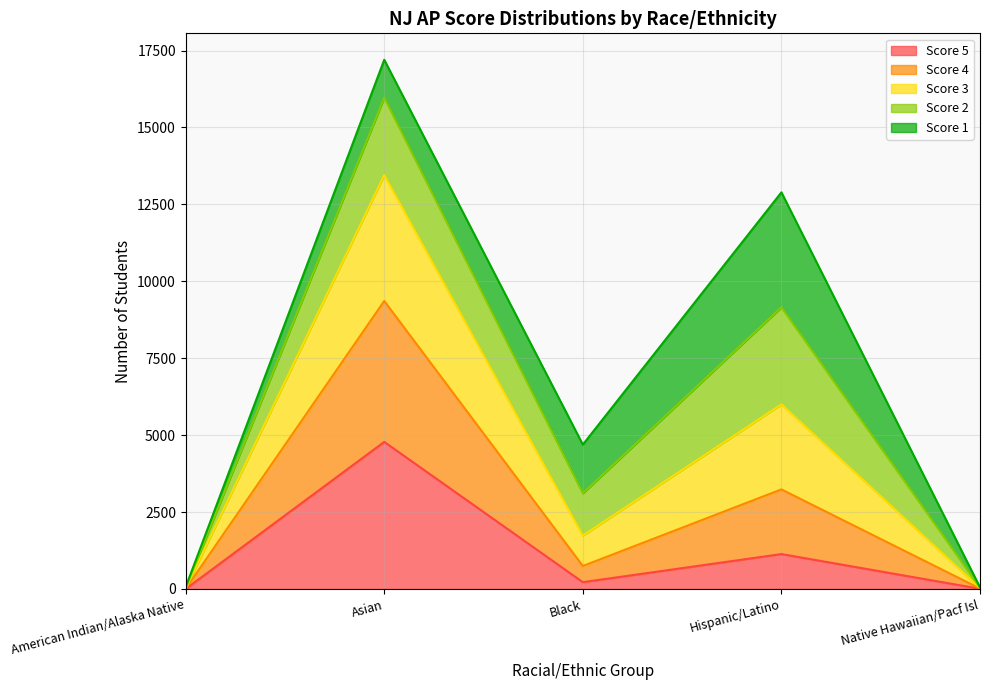

Is the value of Score 5 at American Indian/Alaska Native greater than the value of Score 4 at Asian?

No